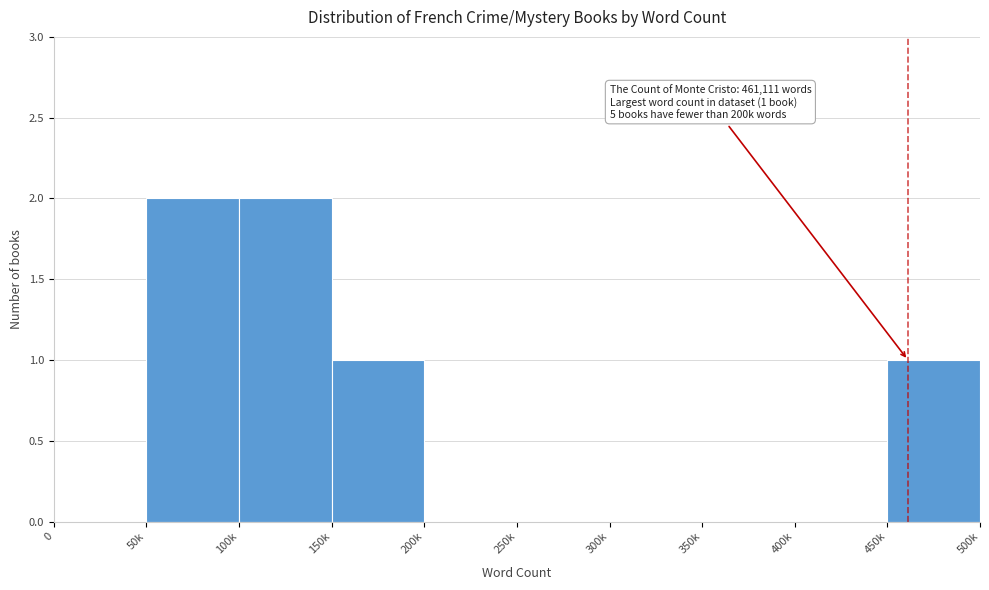

Reading left to right, what are all the values shown in this chart?

0=0	50k=2	100k=2	150k=1	200k=0	250k=0	300k=0	350k=0	400k=0	450k=1